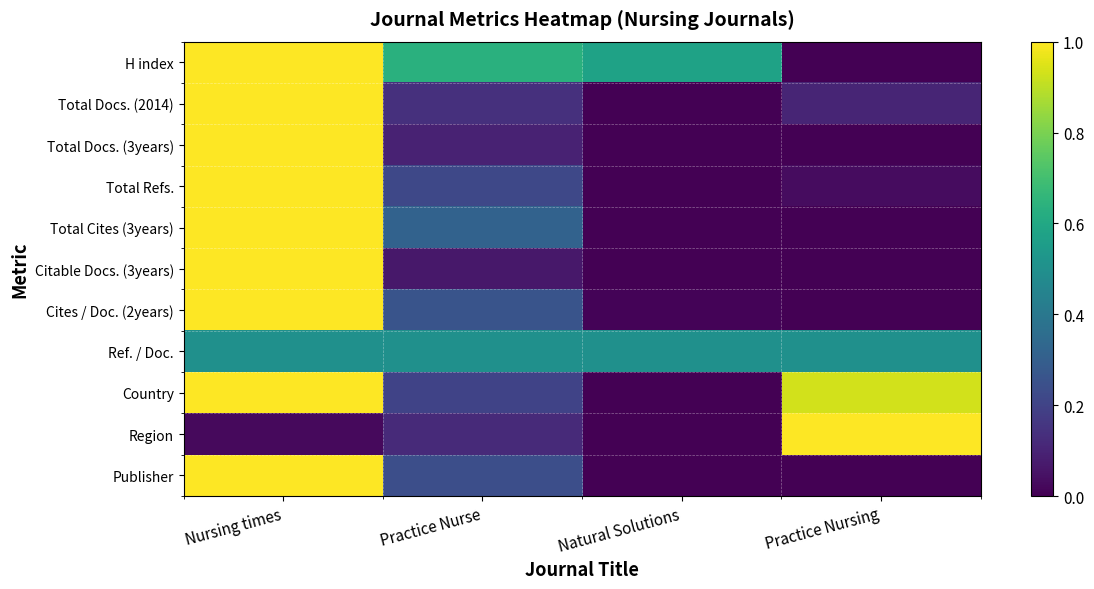

Reading left to right, what are all the values shown in this chart?

H index: Nursing times=1.0	Practice Nurse=0.6	Natural Solutions=0.6	Practice Nursing=0.0
Total Docs. (2014): Nursing times=1.0	Practice Nurse=0.1	Natural Solutions=0.0	Practice Nursing=0.1
Total Docs. (3years): Nursing times=1.0	Practice Nurse=0.1	Natural Solutions=0.0	Practice Nursing=0.0
Total Refs.: Nursing times=1.0	Practice Nurse=0.2	Natural Solutions=0.0	Practice Nursing=0.0
Total Cites (3years): Nursing times=1.0	Practice Nurse=0.3	Natural Solutions=0.0	Practice Nursing=0.0
Citable Docs. (3years): Nursing times=1.0	Practice Nurse=0.1	Natural Solutions=0.0	Practice Nursing=0.0
Cites / Doc. (2years): Nursing times=1.0	Practice Nurse=0.3	Natural Solutions=0.0	Practice Nursing=0.0
Ref. / Doc.: Nursing times=0.5	Practice Nurse=0.5	Natural Solutions=0.5	Practice Nursing=0.5
Country: Nursing times=1.0	Practice Nurse=0.2	Natural Solutions=0.0	Practice Nursing=0.9
Region: Nursing times=0.0	Practice Nurse=0.1	Natural Solutions=0.0	Practice Nursing=1.0
Publisher: Nursing times=1.0	Practice Nurse=0.2	Natural Solutions=0.0	Practice Nursing=0.0